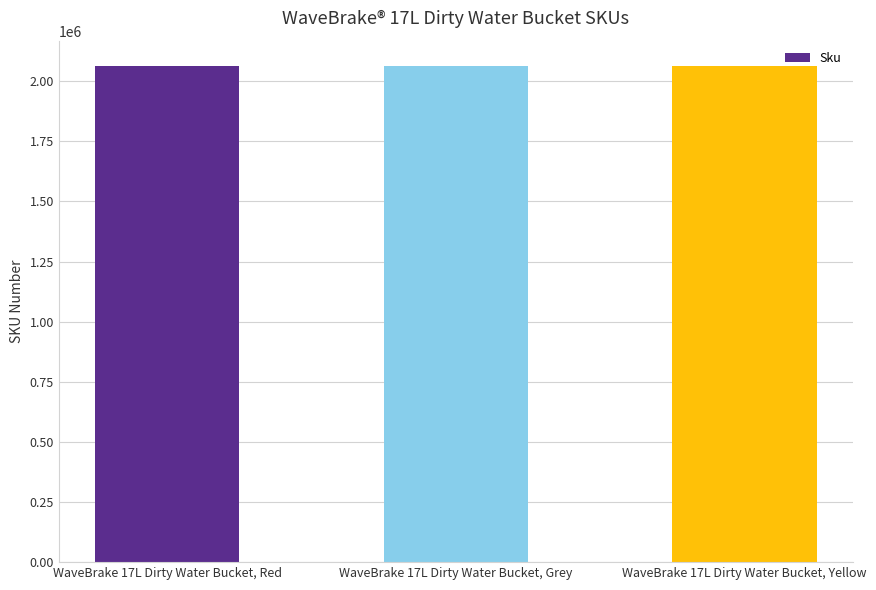

What is the average value?

2064907